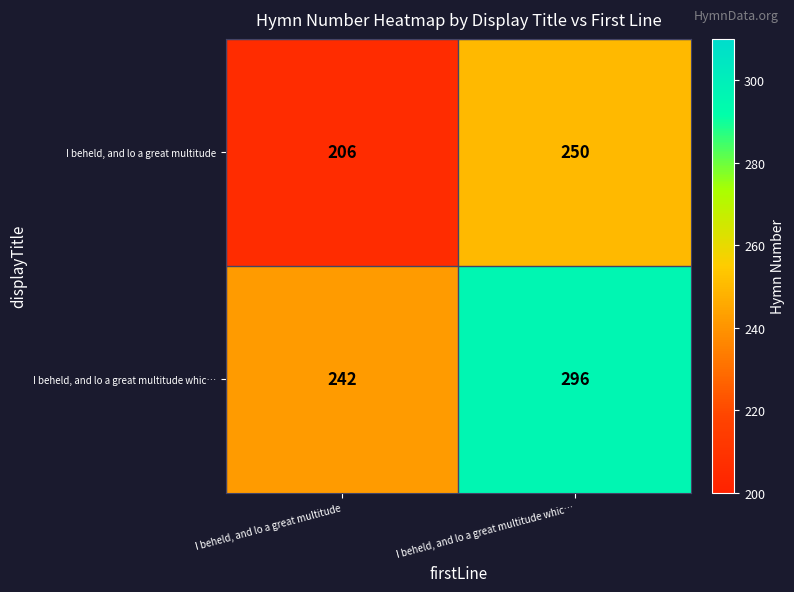

At I beheld, and lo a great multitude whic…, list the series in order from smallest to largest.

I beheld, and lo a great multitude, I beheld, and lo a great multitude whic…